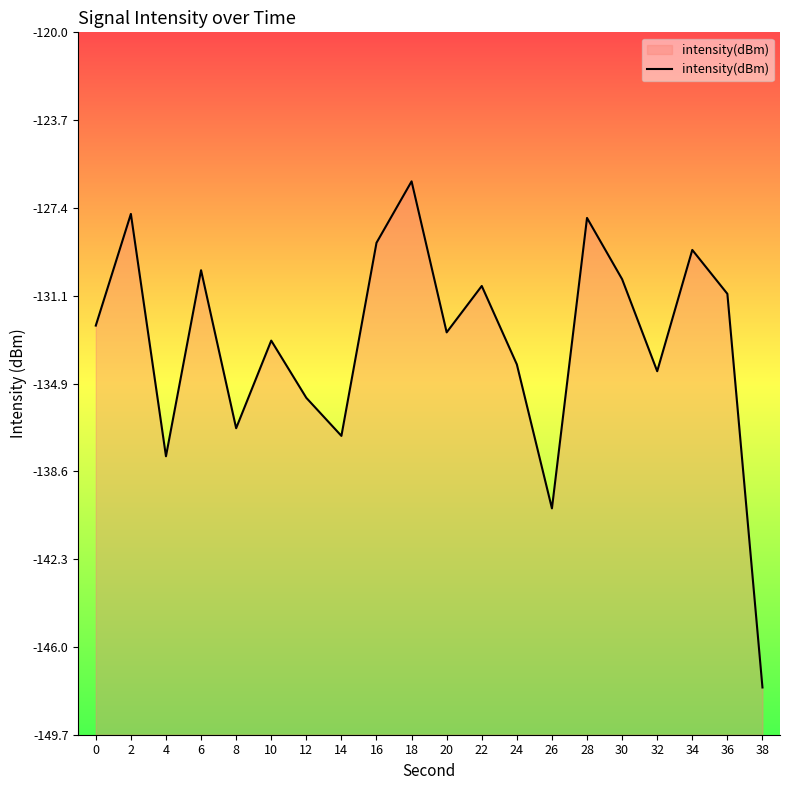

What is the change in value from 12 to 20?

+2.8